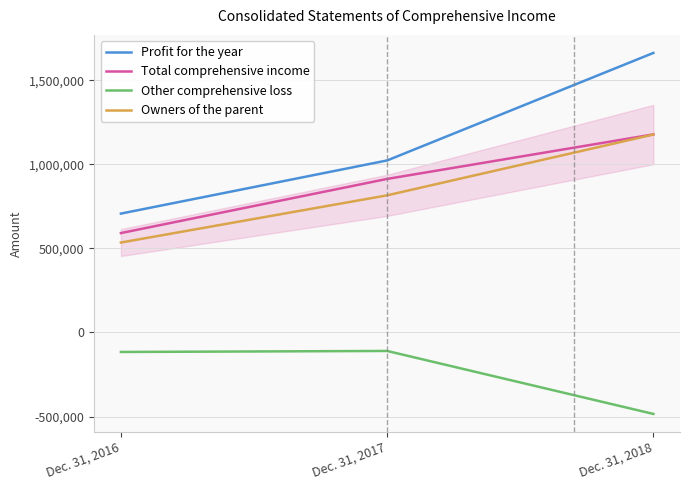

Which series has the widest spread of values?

Profit for the year